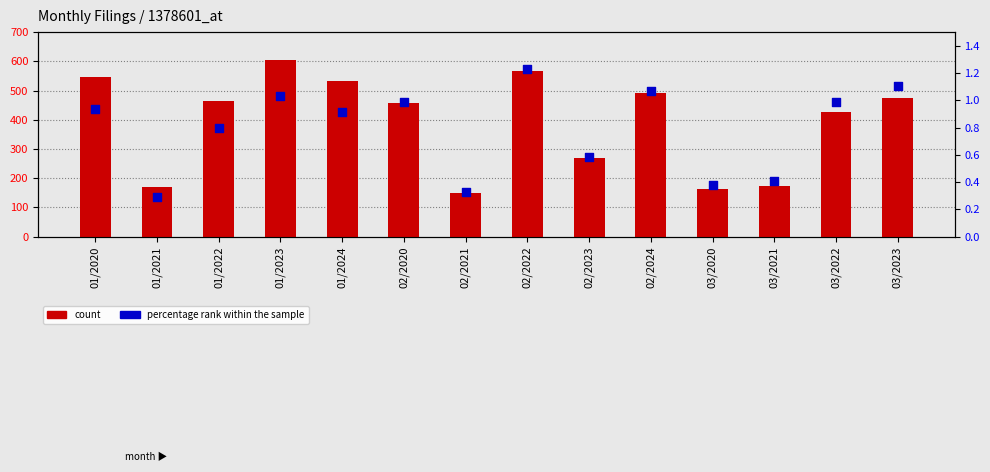

What is the total value across all series at 01/2022?

464.8